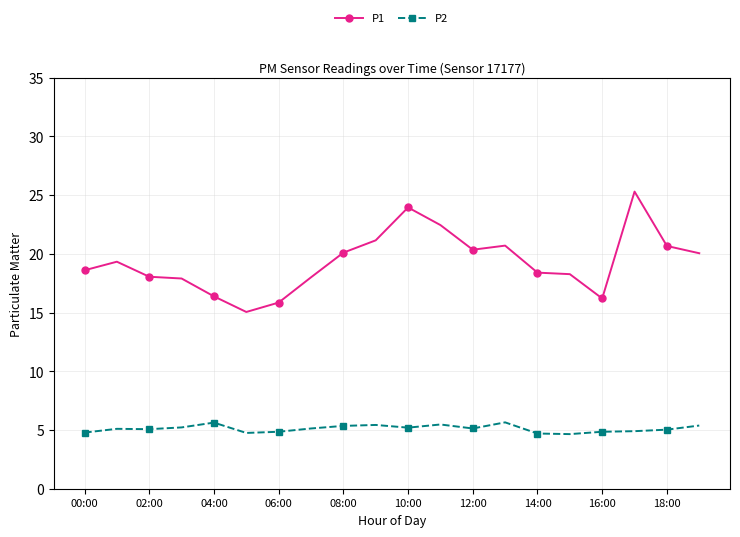

What is the greatest value displayed?

25.3